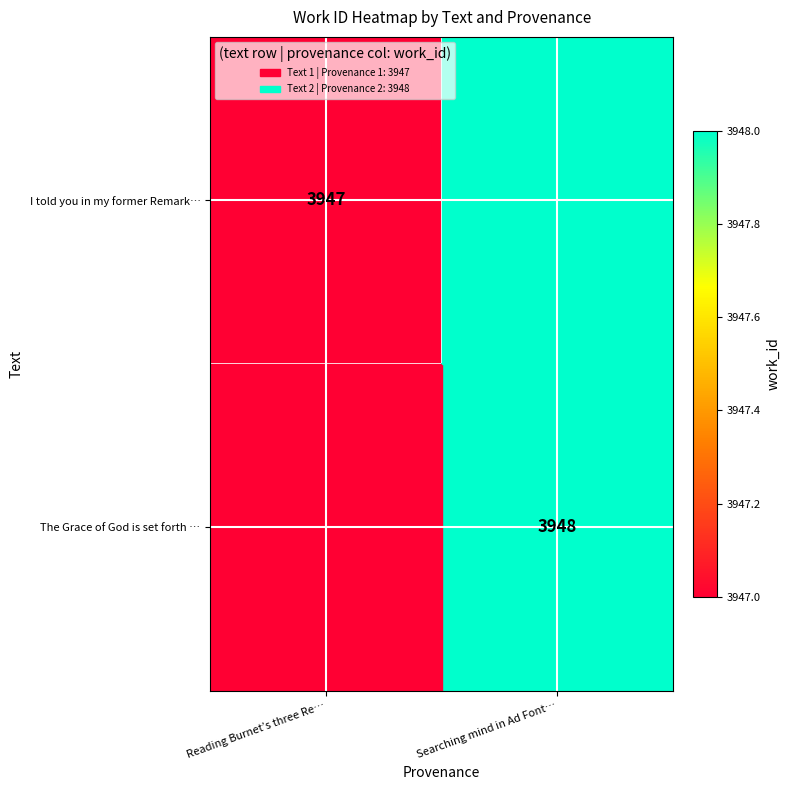

Is it true that The Grace of God is set forth … equals 2690 at Searching mind in Ad Font…?

False